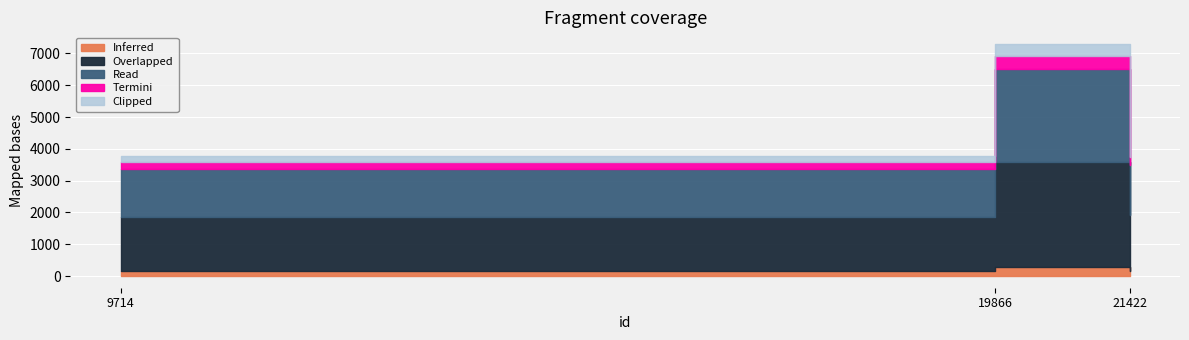

What is the change in value from 19866 to 21422?

-3358